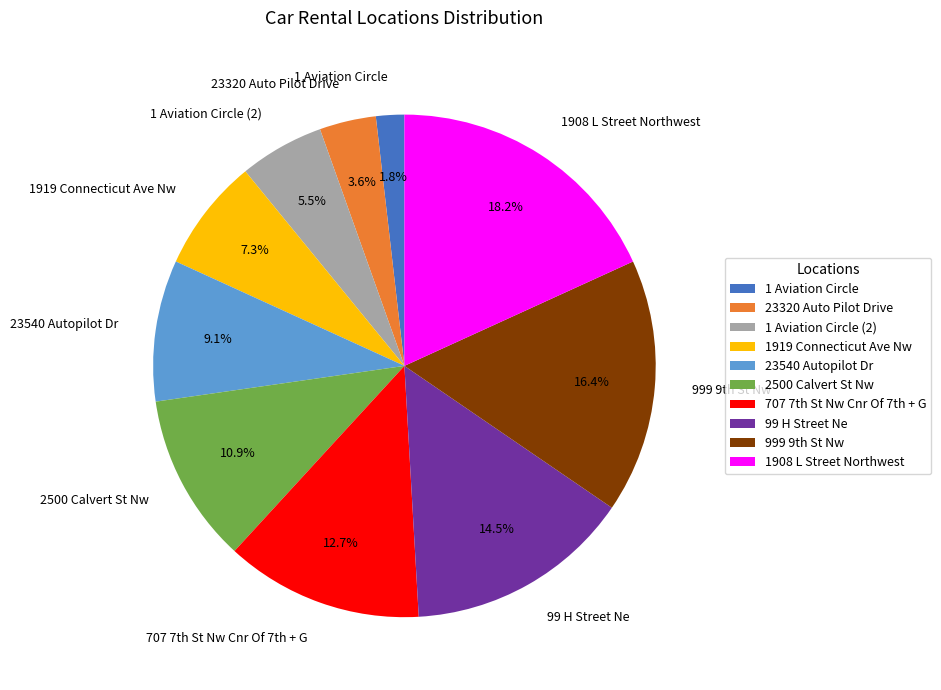

Rank the categories by value from lowest to highest.

1 Aviation Circle, 23320 Auto Pilot Drive, 1 Aviation Circle (2), 1919 Connecticut Ave Nw, 23540 Autopilot Dr, 2500 Calvert St Nw, 707 7th St Nw Cnr Of 7th + G, 99 H Street Ne, 999 9th St Nw, 1908 L Street Northwest